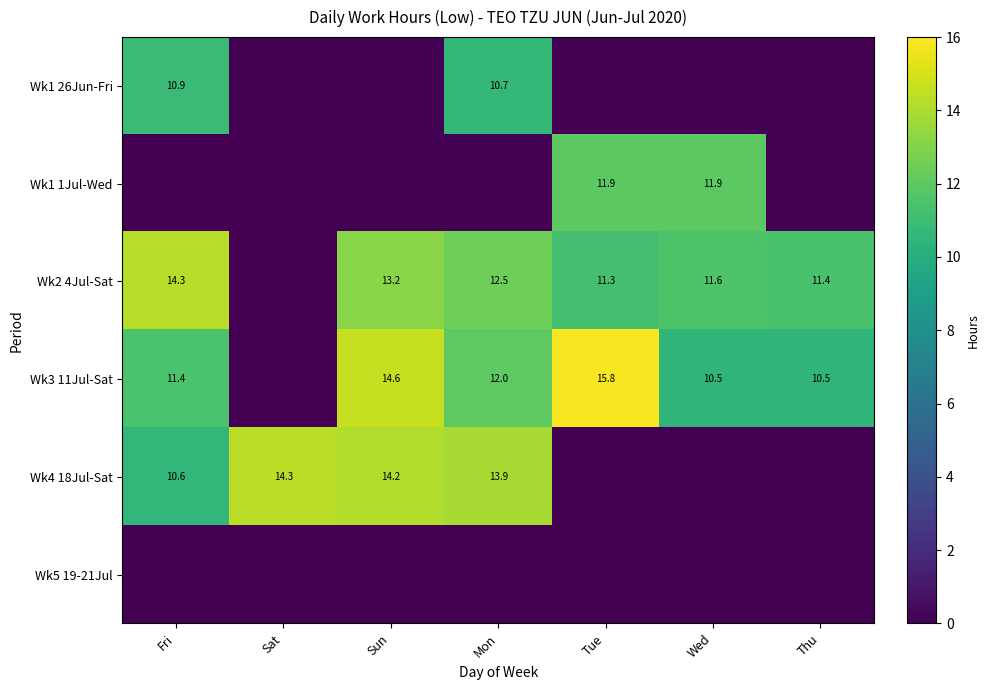

What is the difference between the Wk3 11Jul-Sat values at Fri and Tue?

4.4